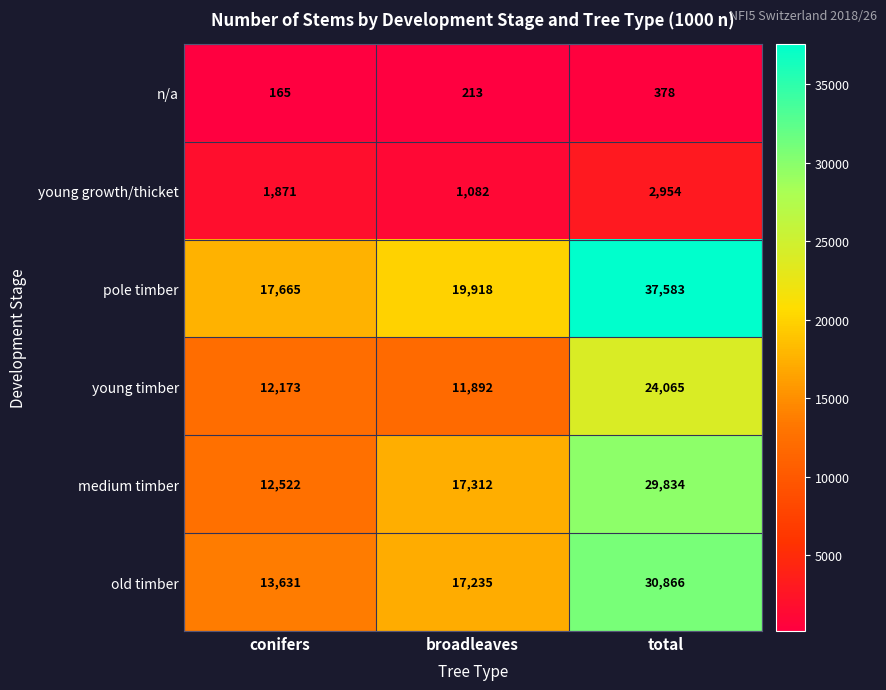

The young timber series shows 8041 at conifers. True or false?

False